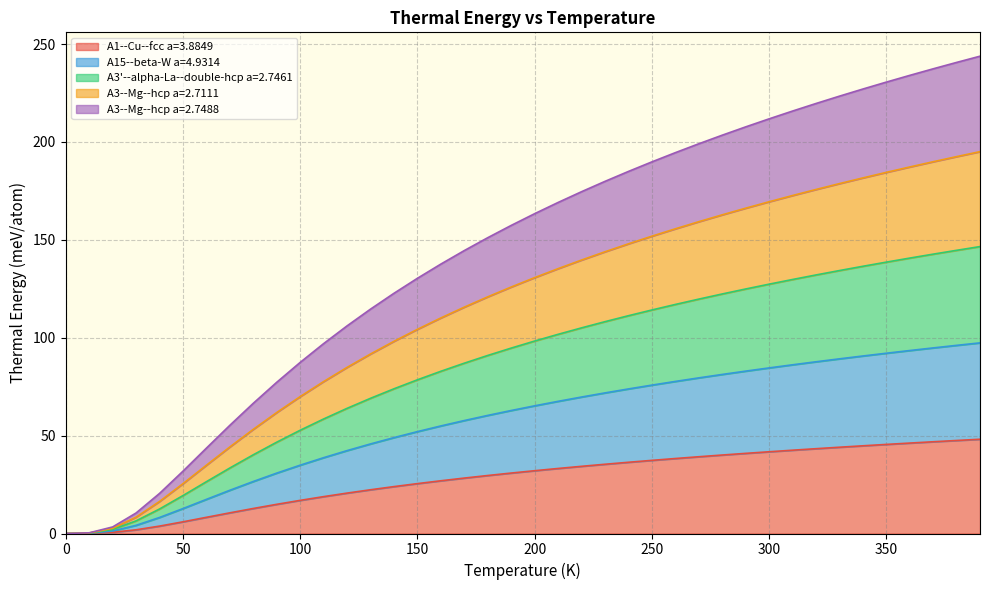

What is the highest value of the A1--Cu--fcc a=3.8849 series?

48.1